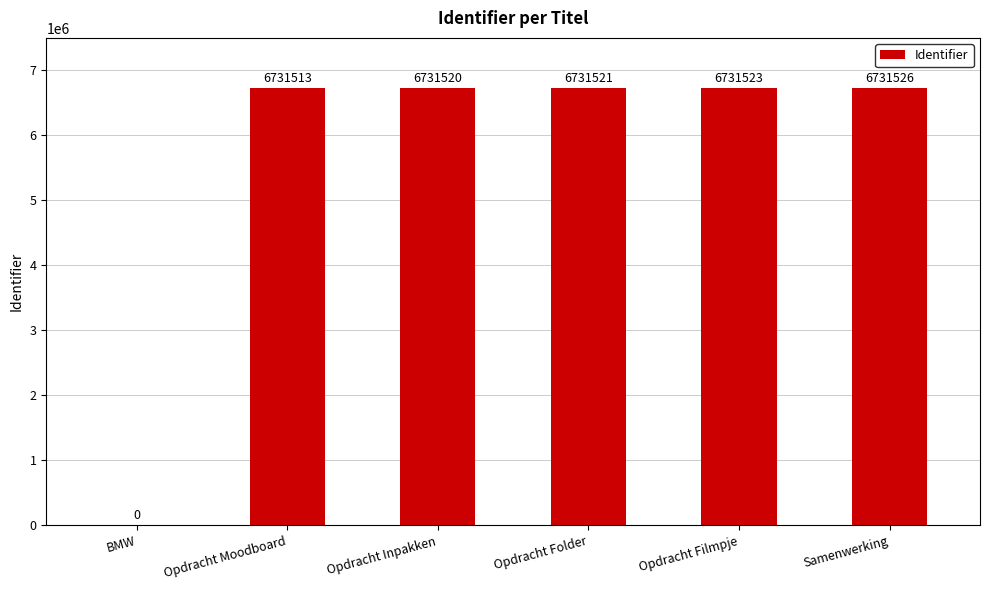

How many series are shown in this chart?

1